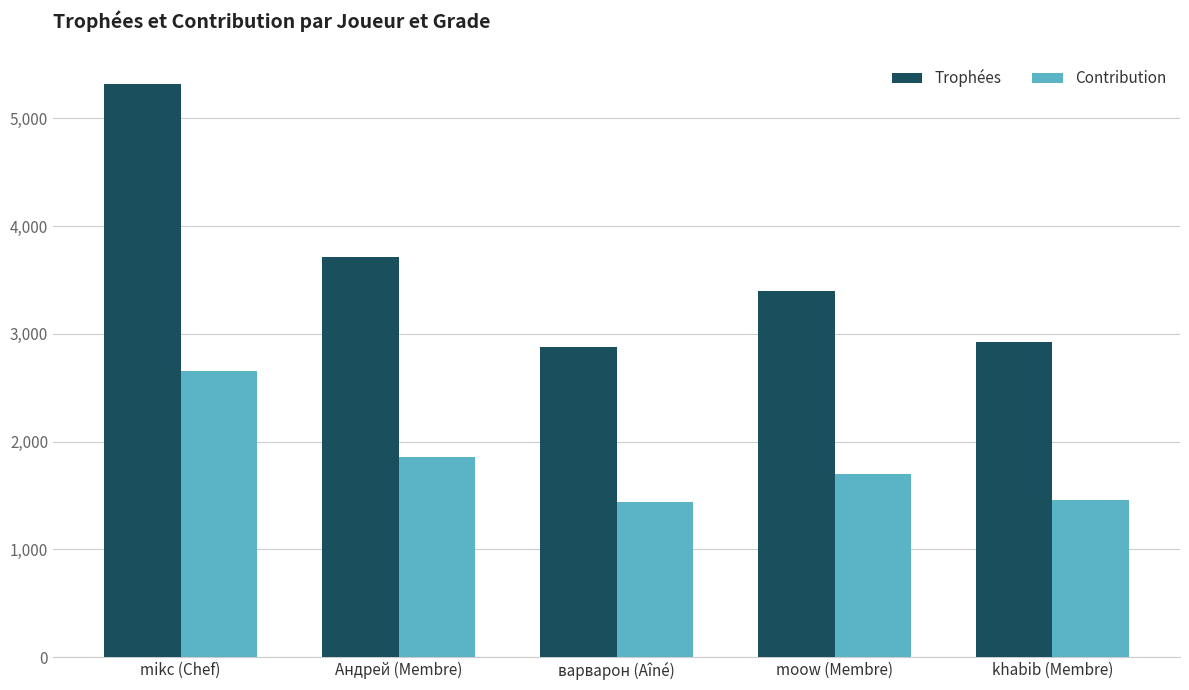

What is the label of the 4th bar from the left?

moow (Membre)